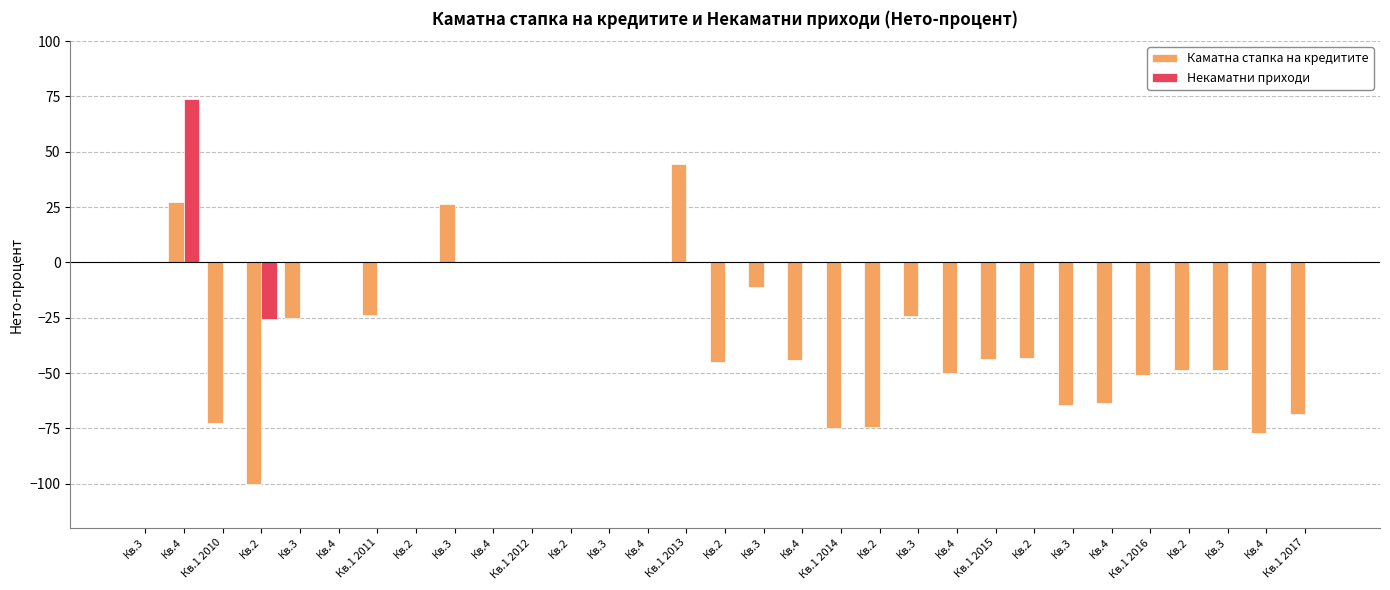

What is the difference between the maximum and minimum values in the Каматна стапка на кредитите series?

144.7